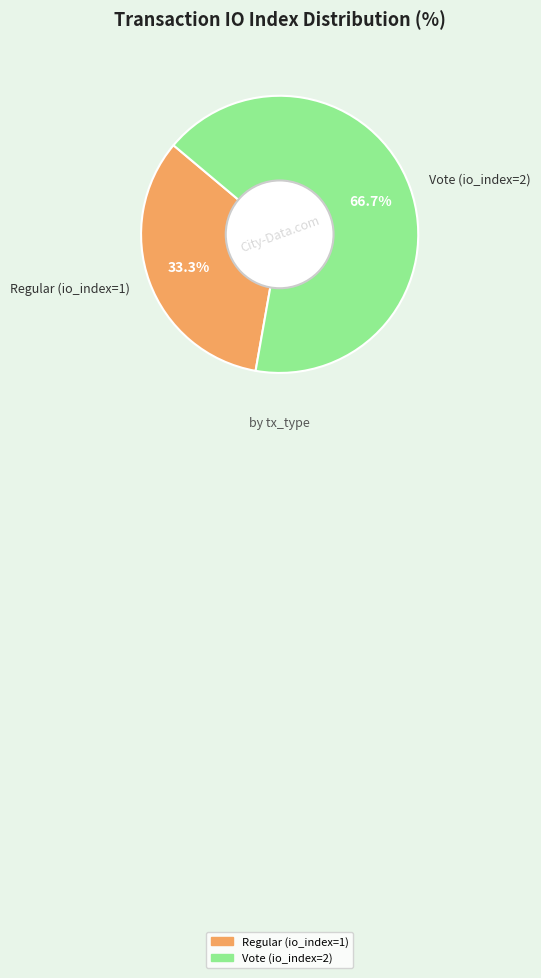

To the nearest percent, what is the difference between the largest and smallest slice percentages?

33%